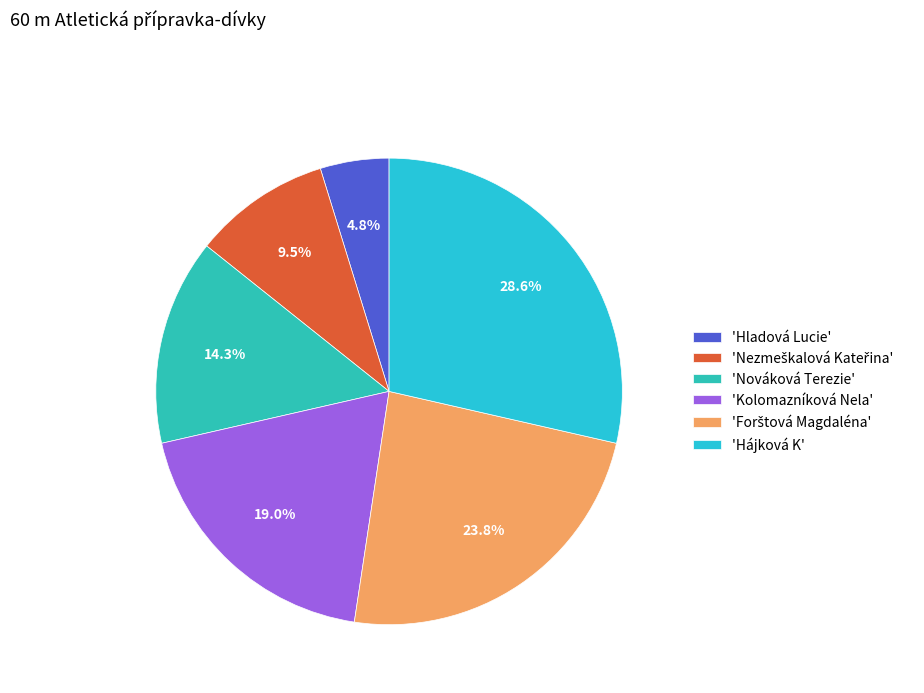

Count the number of slices in the pie.

6